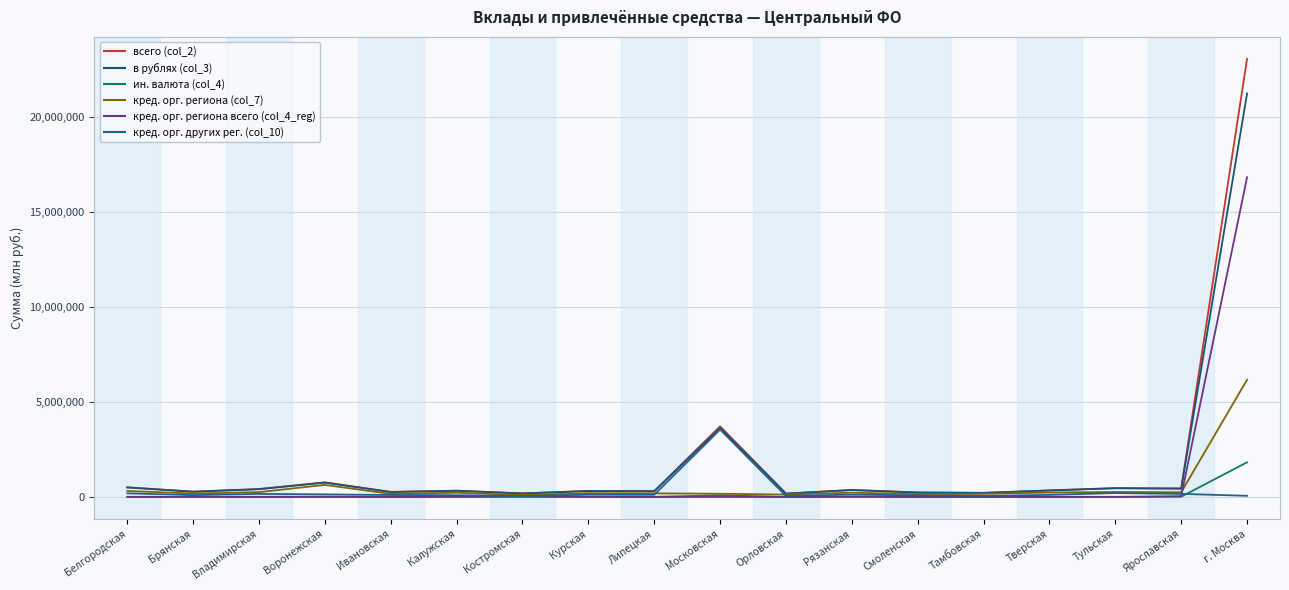

Is it true that кред. орг. региона (col_7) equals 355428 at Владимирская?

False